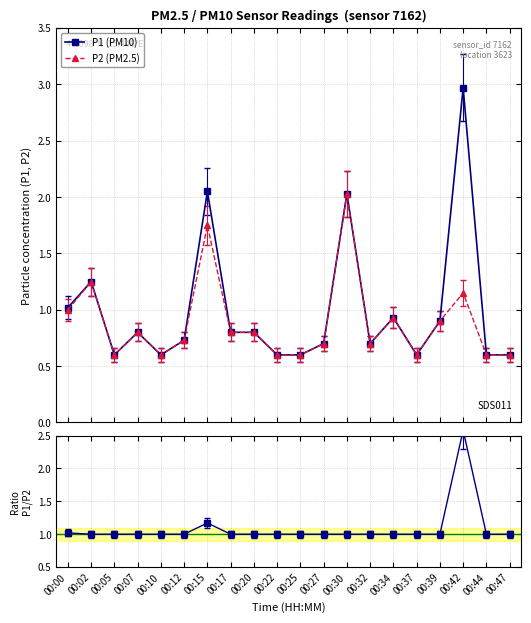

True or false: P1/P2 ratio has a value of 1.0 at 00:12.

True